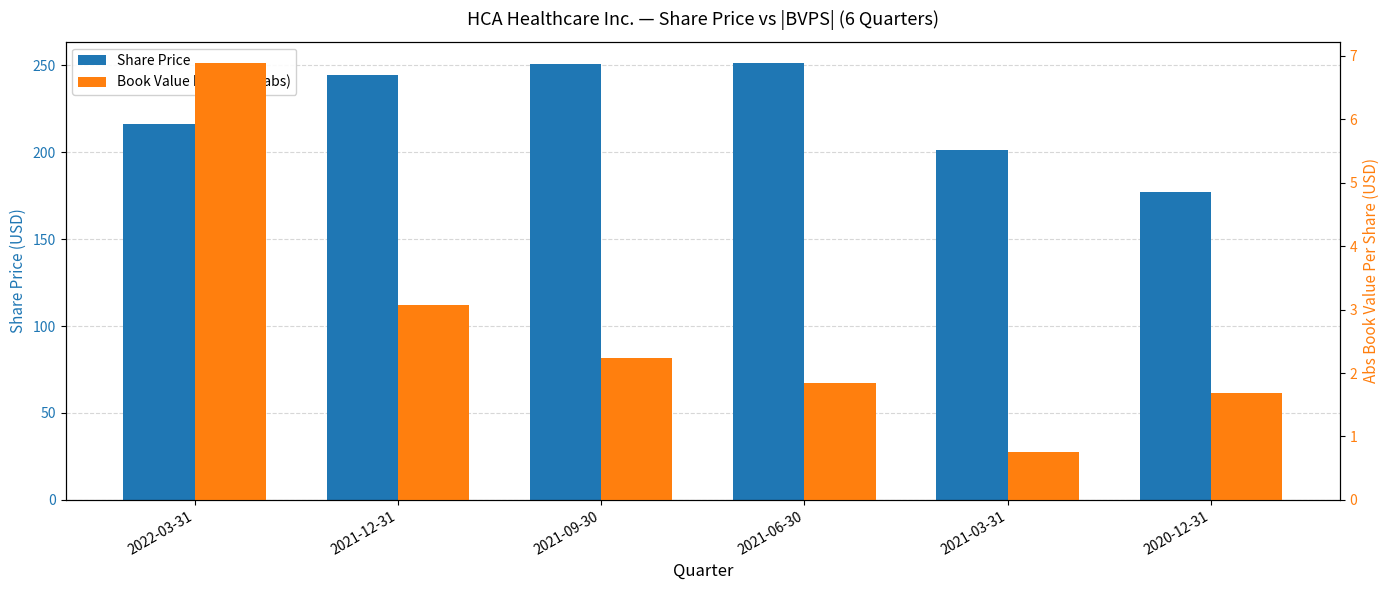

Rank the series by their maximum value, from lowest to highest.

Book Value Per Share (abs), Share Price